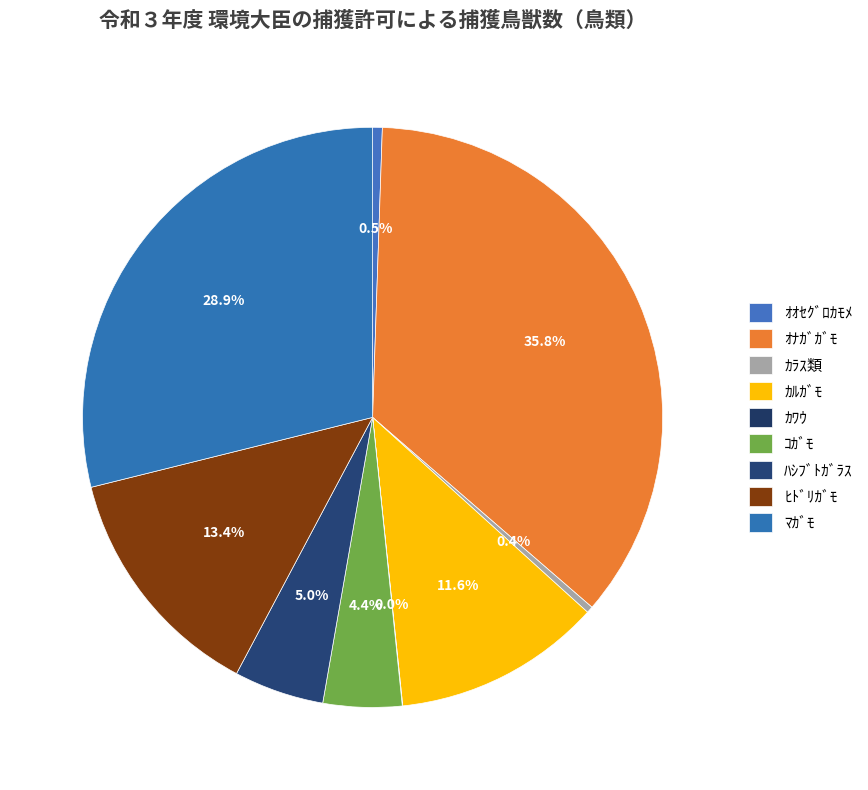

To the nearest percent, what portion does ｺｶﾞﾓ represent?

4%